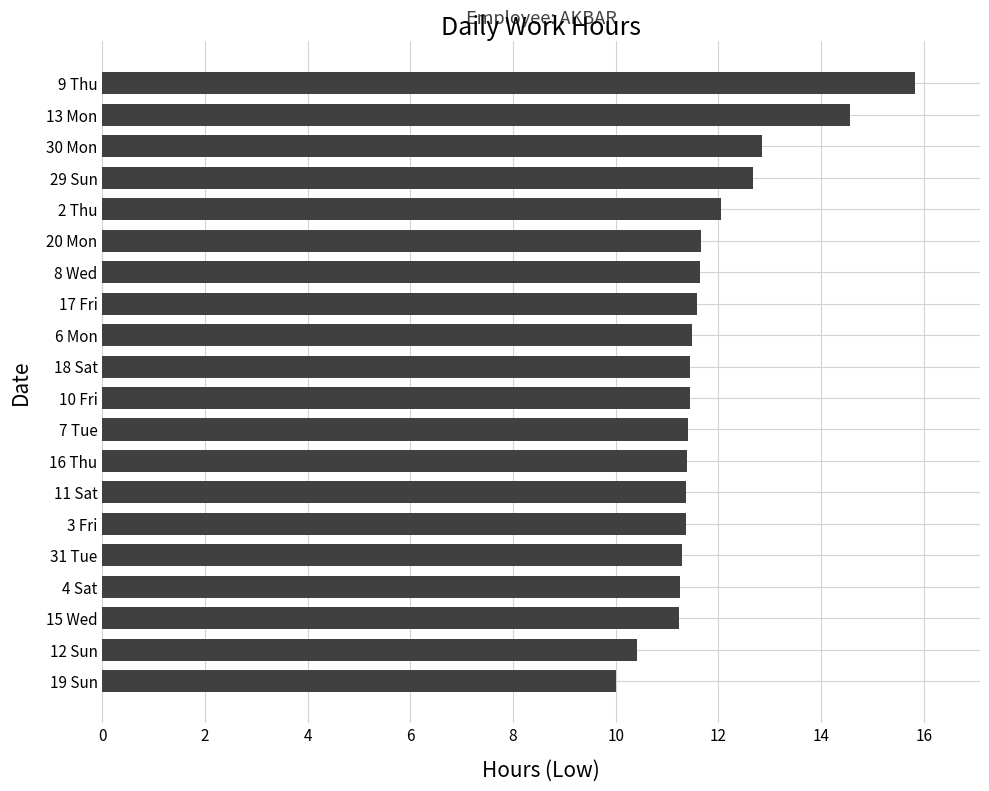

The value at 20 Mon is 11.7. True or false?

True